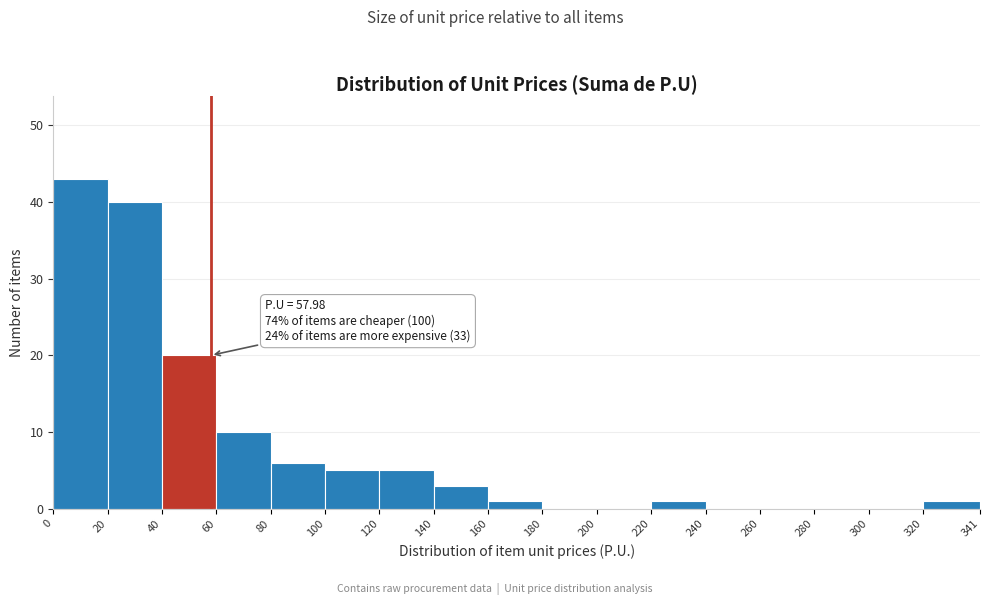

Which range on the x-axis has the tallest bar?

0 to 20